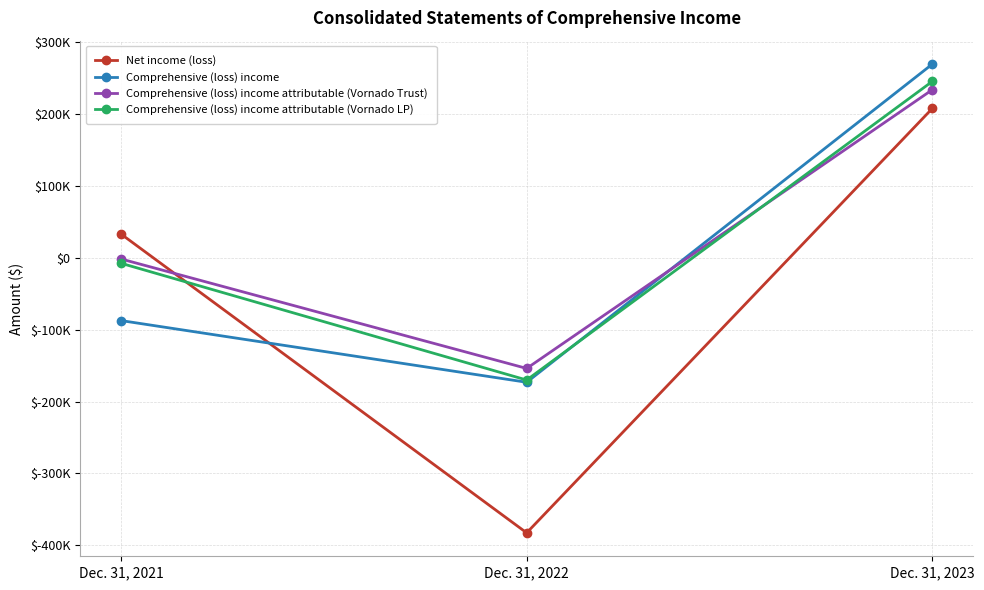

Where does the Comprehensive (loss) income series first go above -87449?

Dec. 31, 2023